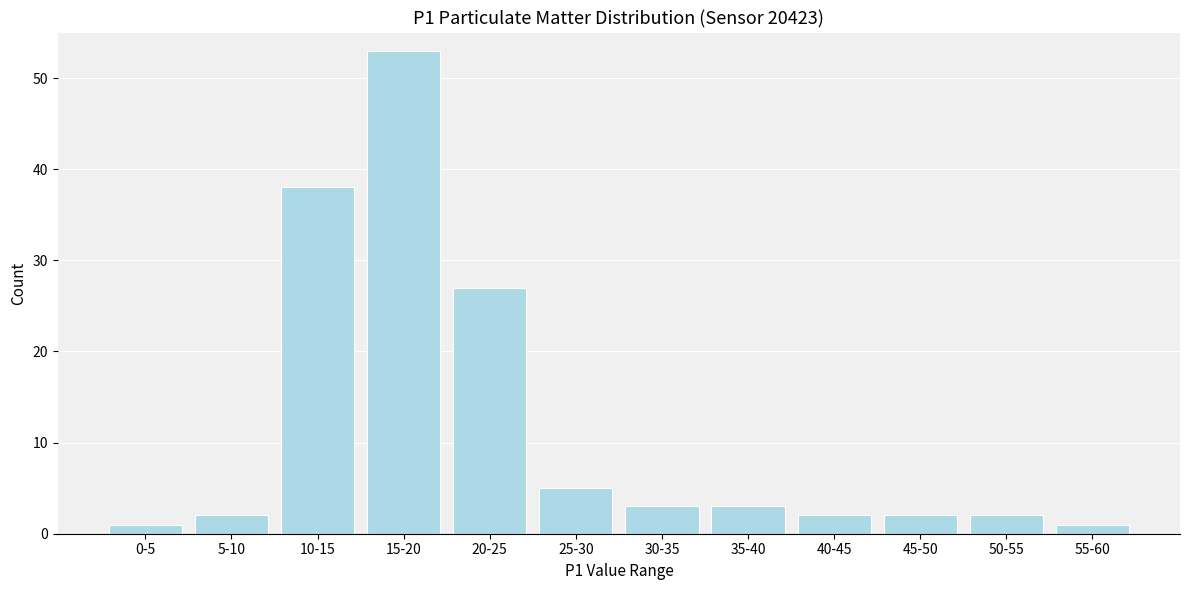

Reading left to right, transcribe all the data shown in this chart.

1	2	38	53	27	5	3	3	2	2	2	1